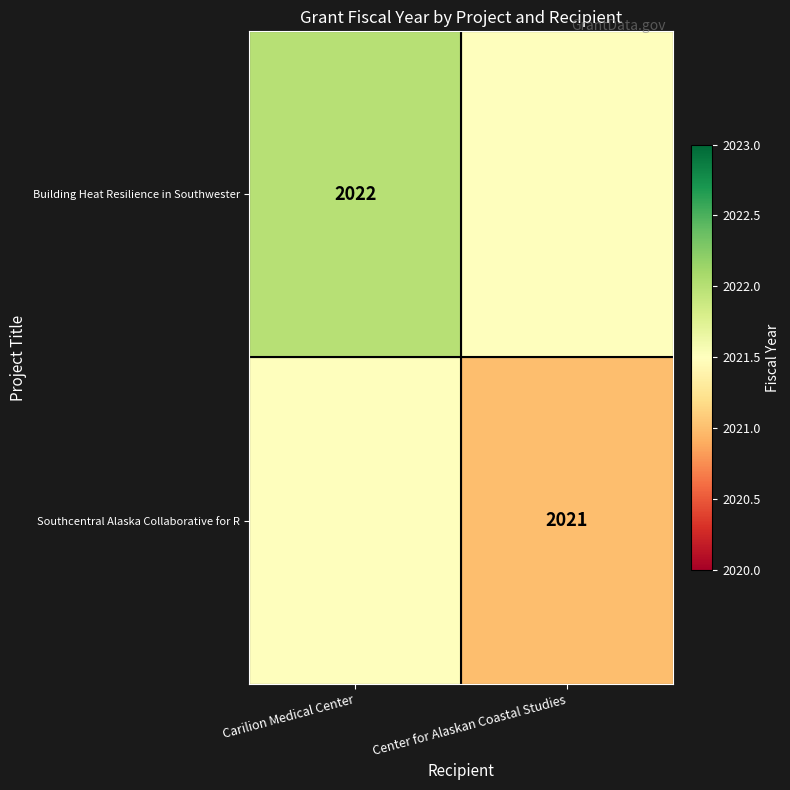

The Building Heat Resilience in Southwester series shows 3158.0 at Carilion Medical Center. True or false?

False